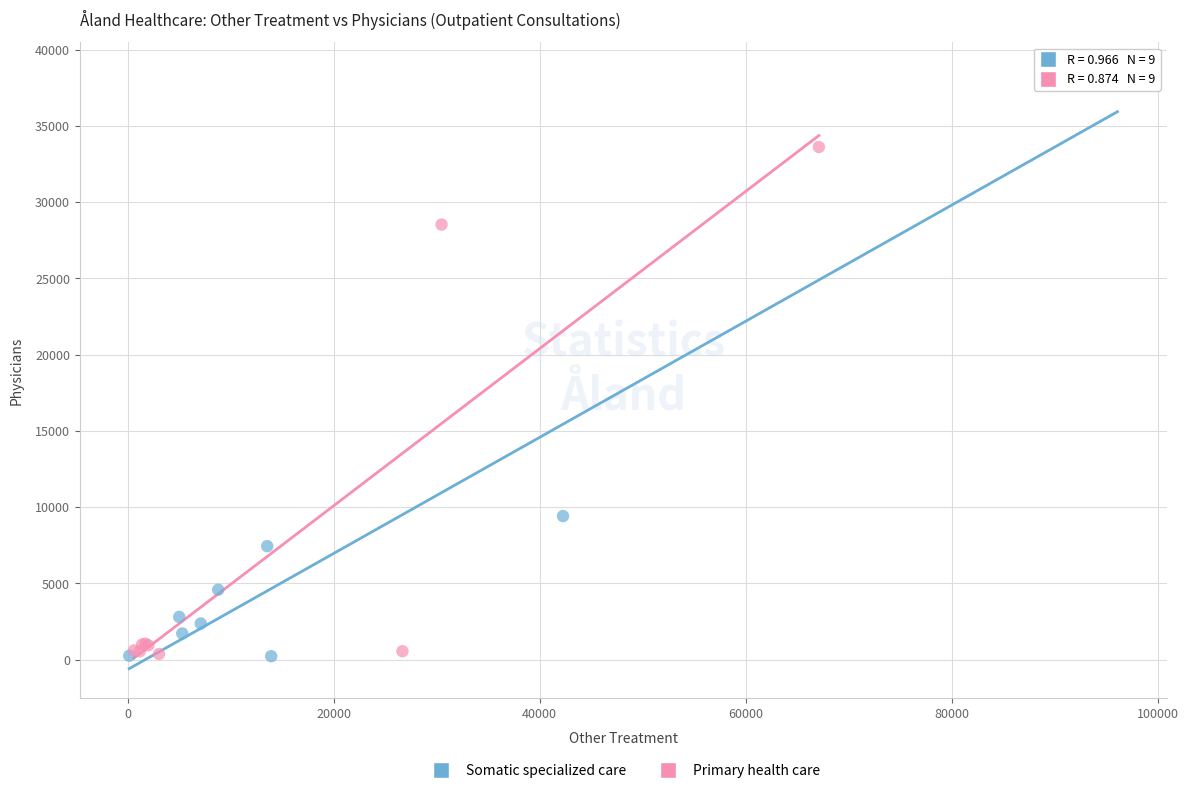

Which series has the widest spread of Y values?

Somatic specialized care